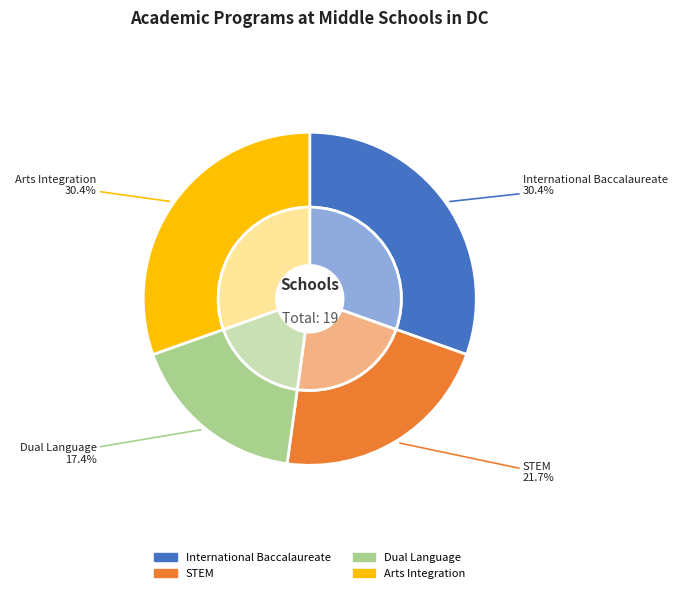

The Dual Language slice represents 17% of the pie. True or false?

True